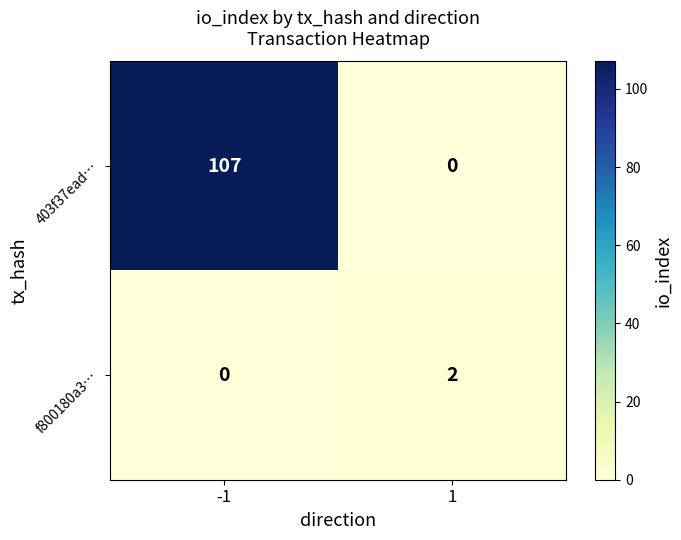

Reading right to left, transcribe all the data shown in this chart.

403f37ead…: 1=0	-1=107
f800180a3…: 1=2	-1=0